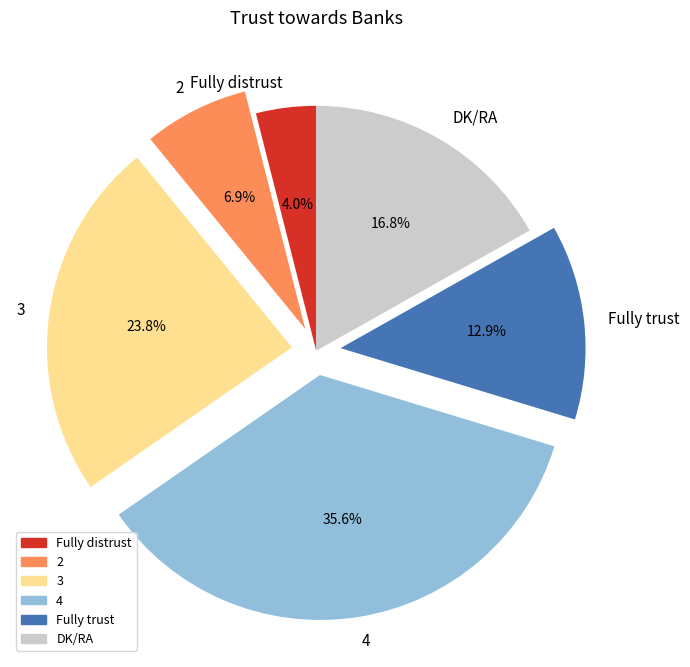

Rank the categories by value from lowest to highest.

Fully distrust, 2, Fully trust, DK/RA, 3, 4